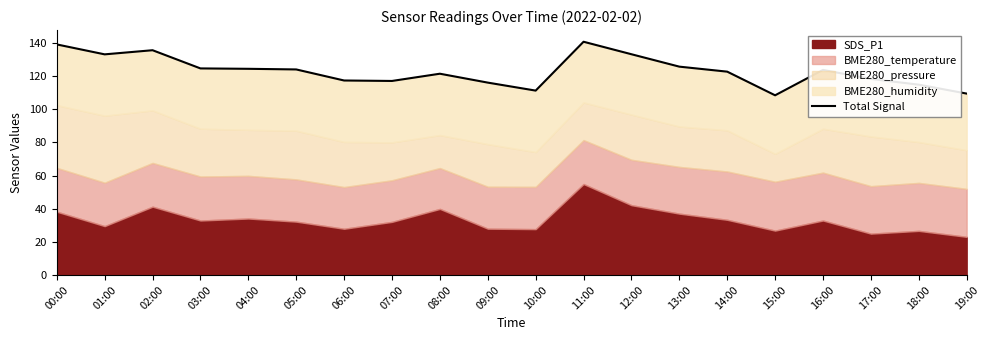

Between 03:00 and 06:00, which is larger?

03:00